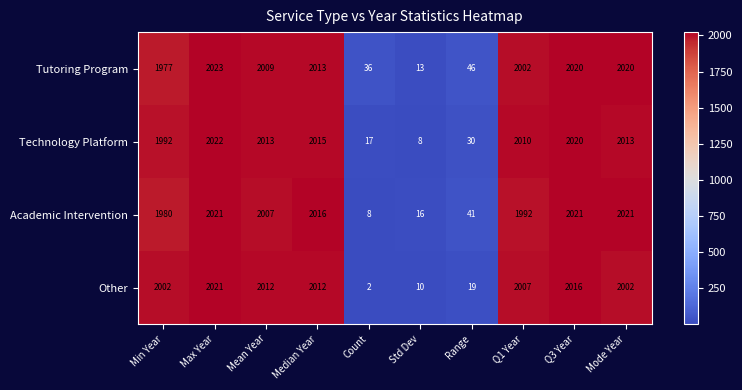

Which series has the widest spread of values?

Other